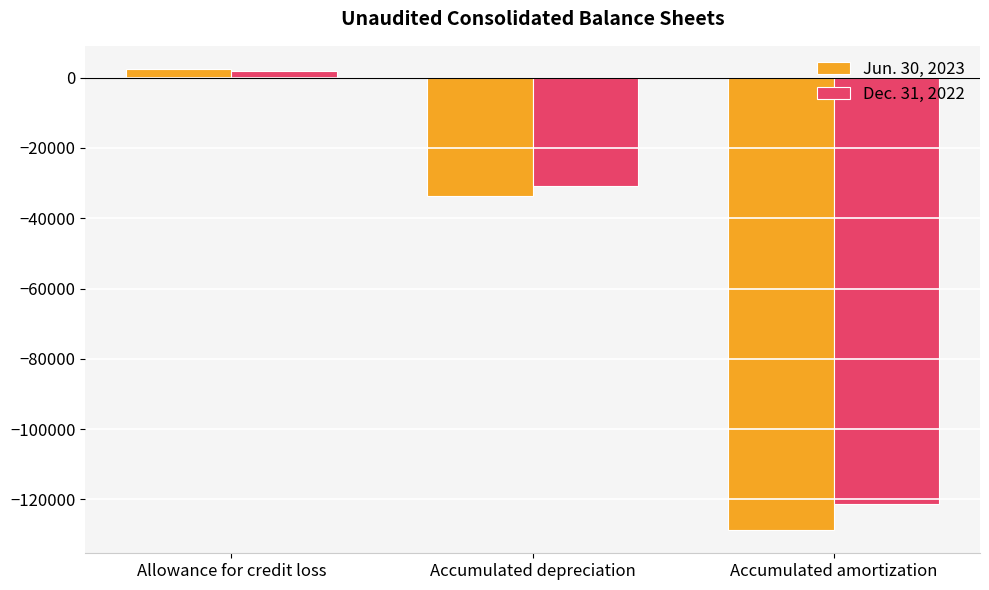

Reading left to right, list all the values displayed in this chart.

Jun. 30, 2023: Allowance for credit loss=2500	Accumulated depreciation=-33600	Accumulated amortization=-128792
Dec. 31, 2022: Allowance for credit loss=2000	Accumulated depreciation=-30700	Accumulated amortization=-121252